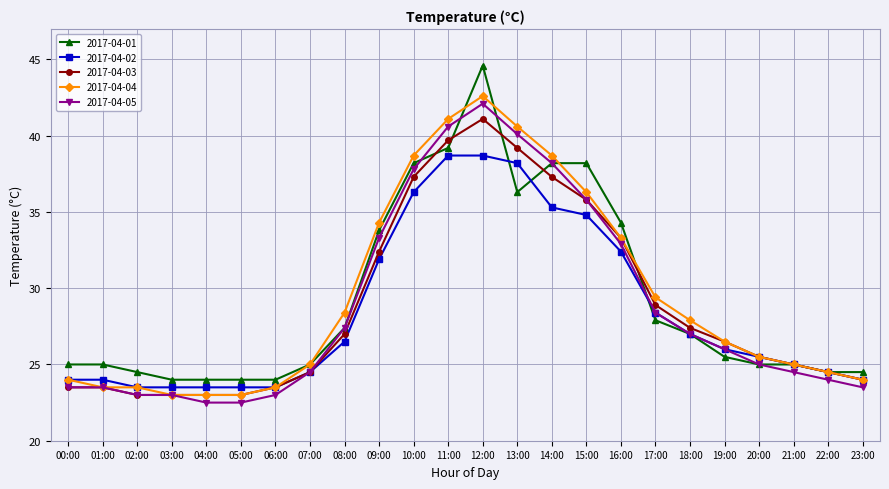

What is the label of the 11th point from the right?

13:00